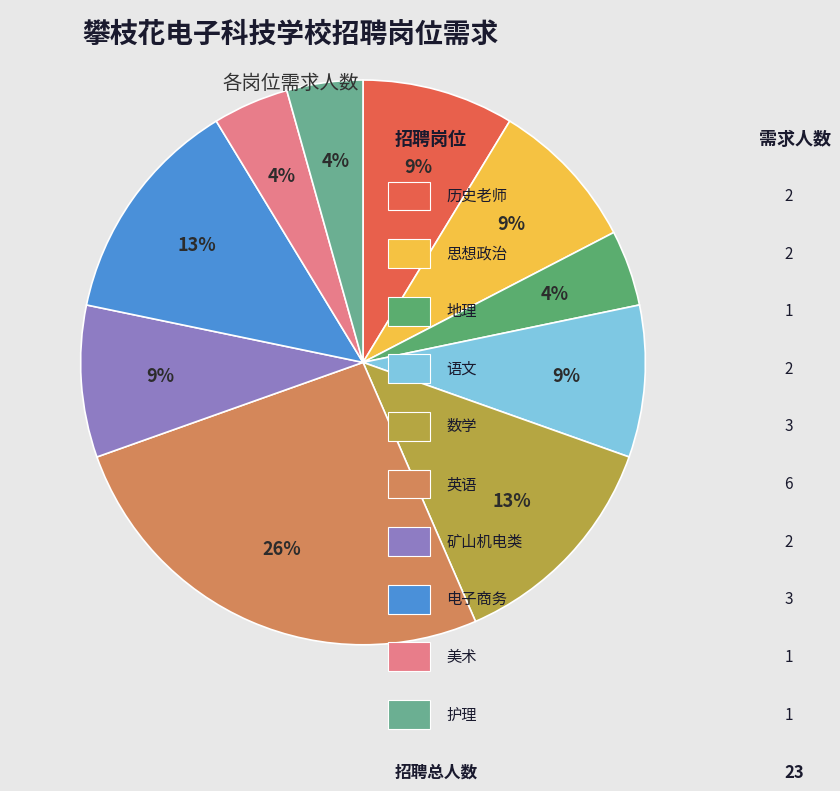

Is there any slice that represents more than half of the pie?

No